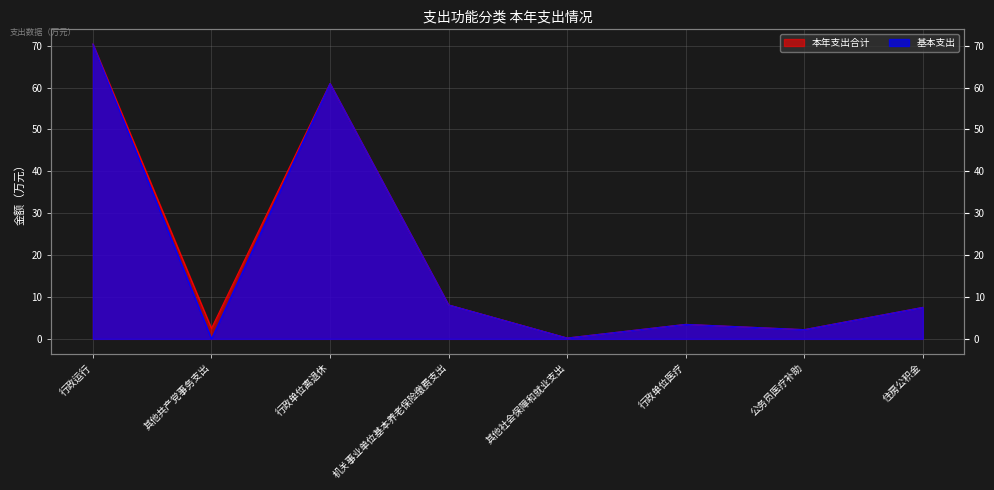

Rank the series at 其他共产党事务支出 from highest to lowest value.

本年支出合计, 基本支出